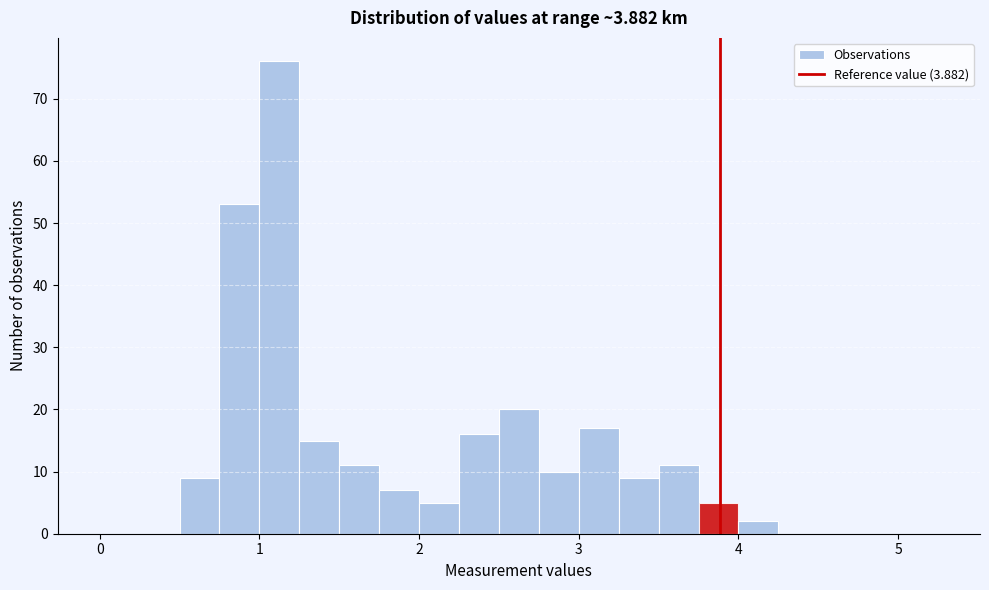

Around what value on the x-axis is the tallest bar? Give the approximate position of its centre, as read against the axis.

1.1